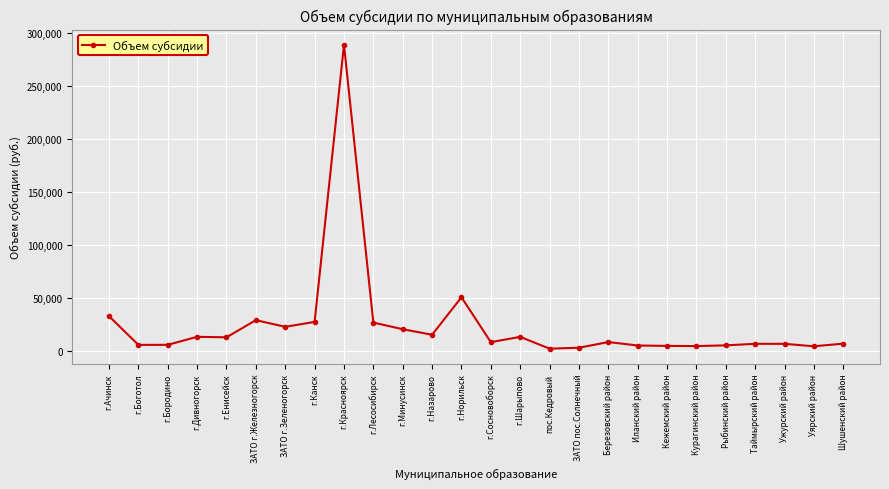

Read the value at г.Минусинск.

20815.7